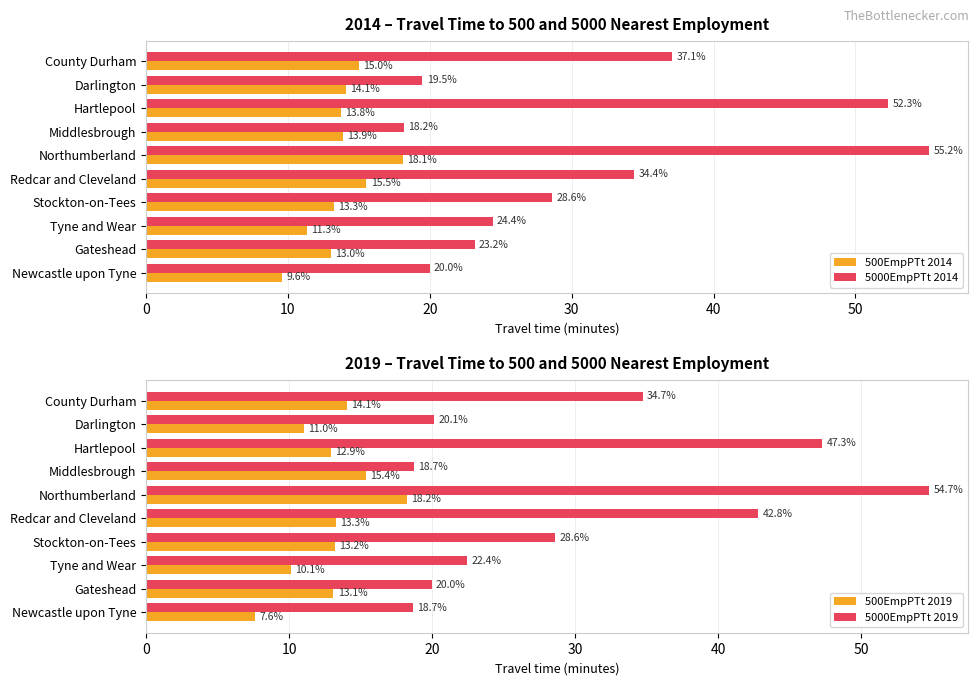

Rank the series by their maximum value, from highest to lowest.

5000EmpPTt 2014, 5000EmpPTt 2019, 500EmpPTt 2019, 500EmpPTt 2014